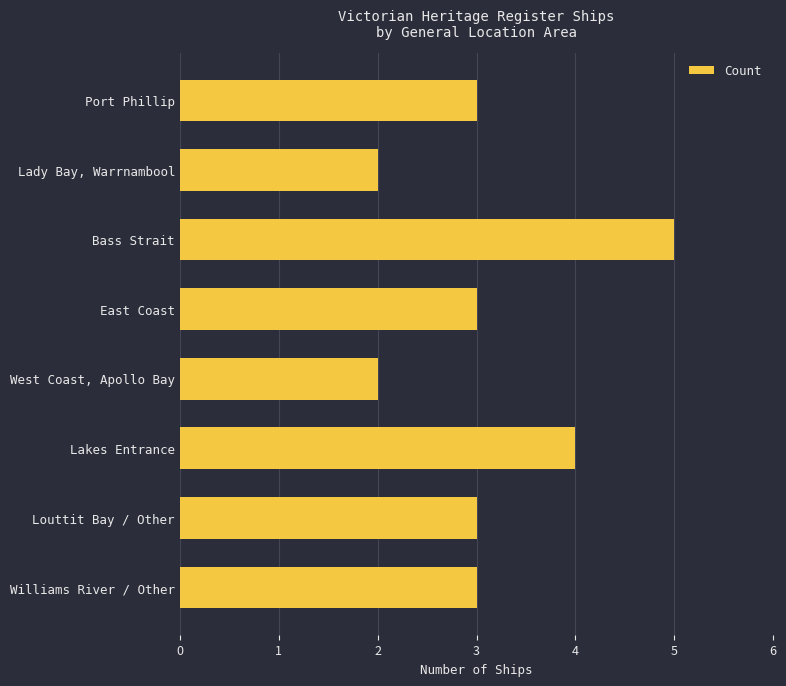

True or false: the data shows 1 at West Coast, Apollo Bay.

False